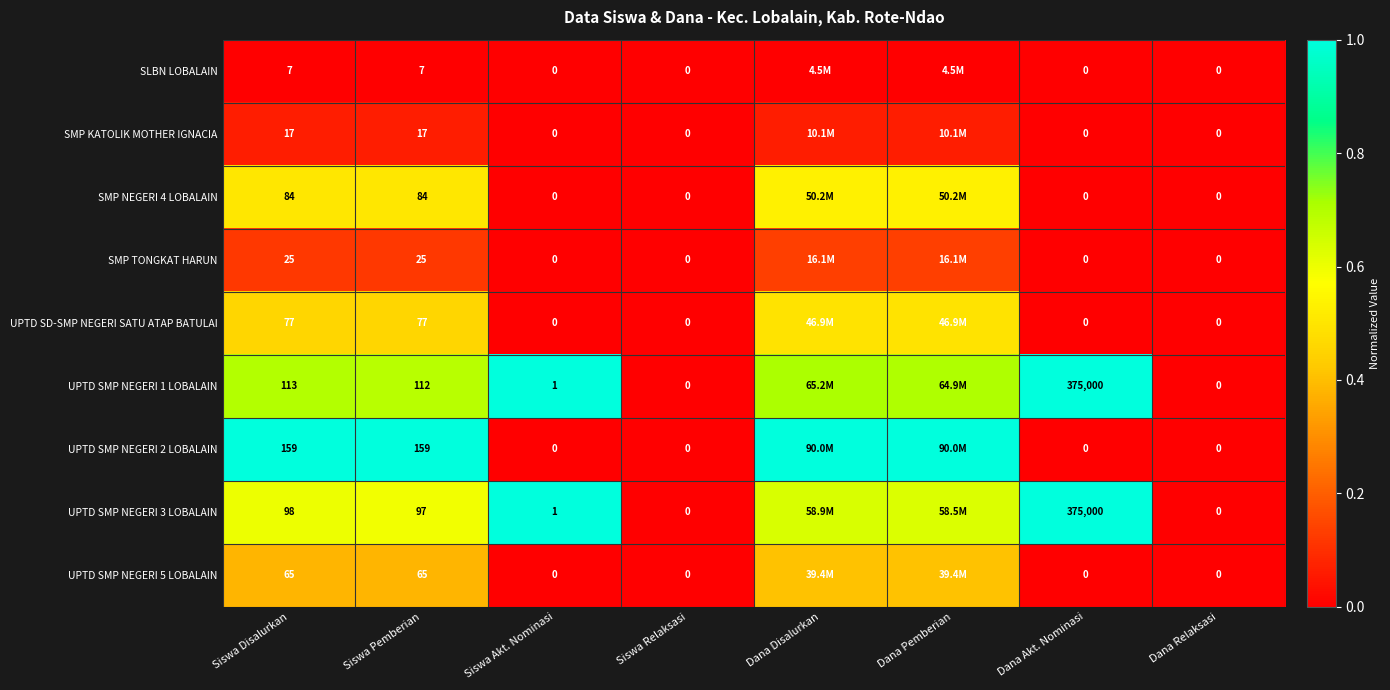

Between Dana Pemberian and Dana Akt. Nominasi, which series saw the biggest shift?

UPTD SMP NEGERI 2 LOBALAIN